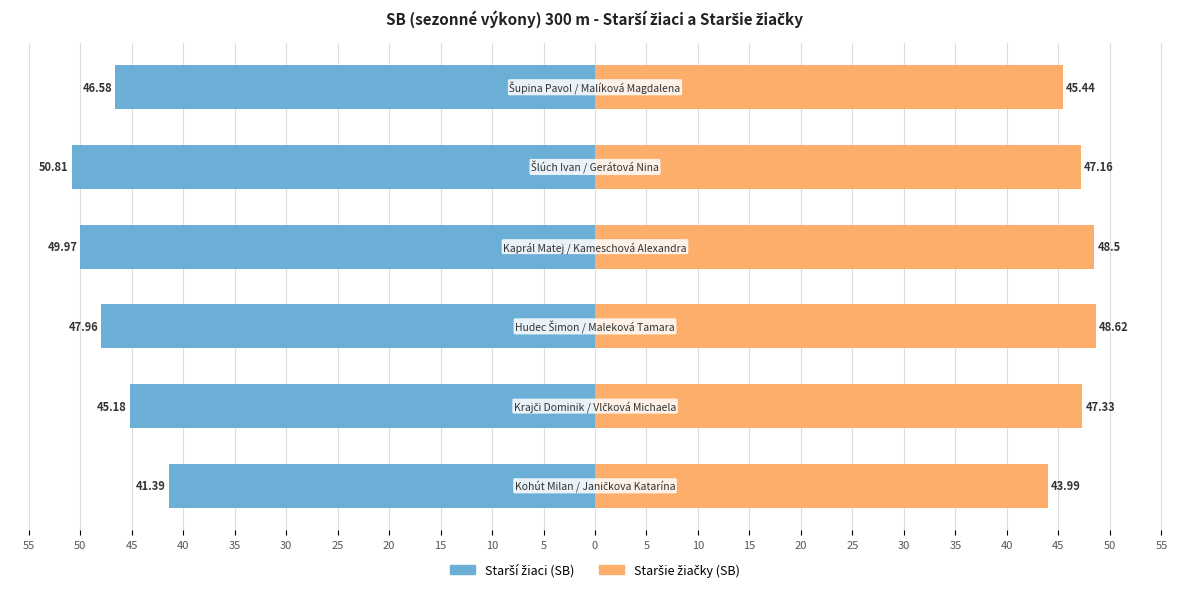

Reading left to right, list all the values displayed in this chart.

Starší žiaci (SB): 55=-41.4	50=-45.2	45=-48.0	40=-50.0	35=-50.8	30=-46.6
Staršie žiačky (SB): 55=44.0	50=47.3	45=48.6	40=48.5	35=47.2	30=45.4